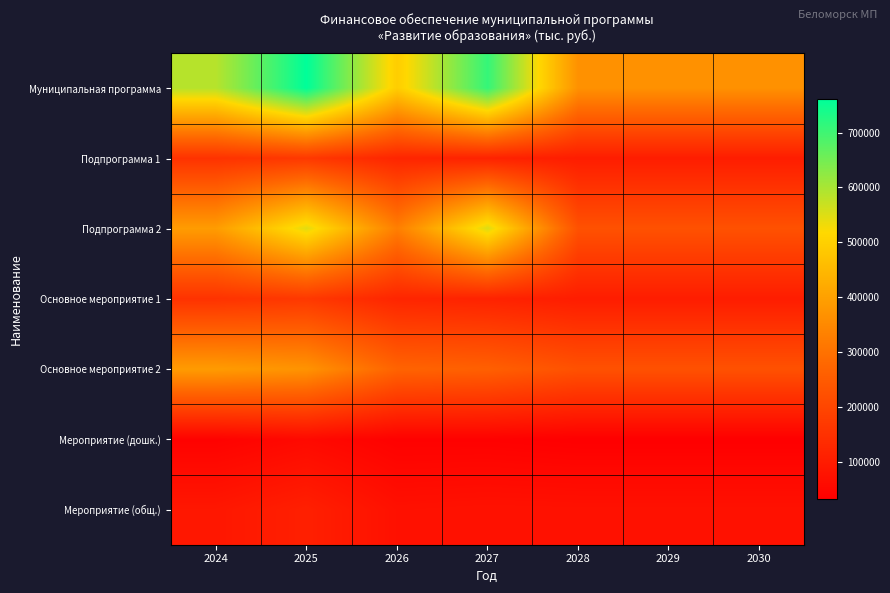

Reading left to right, transcribe all the data shown in this chart.

Муниципальная программа: 2024=586952.9	2025=761027.4	2026=494534.2	2027=710311.3	2028=367076.0	2029=367076.0	2030=367076.0
Подпрограмма 1: 2024=153320.5	2025=167715.2	2026=121622.4	2027=115928.8	2028=102095.9	2029=102095.9	2030=102095.9
Подпрограмма 2: 2024=390833.5	2025=545551.5	2026=328347.2	2027=551091.0	2028=226576.7	2029=226576.7	2030=226576.7
Основное мероприятие 1: 2024=153320.5	2025=167715.2	2026=121622.4	2027=115928.8	2028=102095.9	2029=102095.9	2030=102095.9
Основное мероприятие 2: 2024=389225.3	2025=372407.8	2026=269503.5	2027=261250.2	2028=226576.7	2029=226576.7	2030=226576.7
Мероприятие (дошк.): 2024=39045.7	2025=56149.6	2026=36615.0	2027=36801.4	2028=32390.5	2029=32390.5	2030=32390.5
Мероприятие (общ.): 2024=88521.5	2025=108993.2	2026=73183.1	2027=76483.6	2028=75041.9	2029=75041.9	2030=75041.9